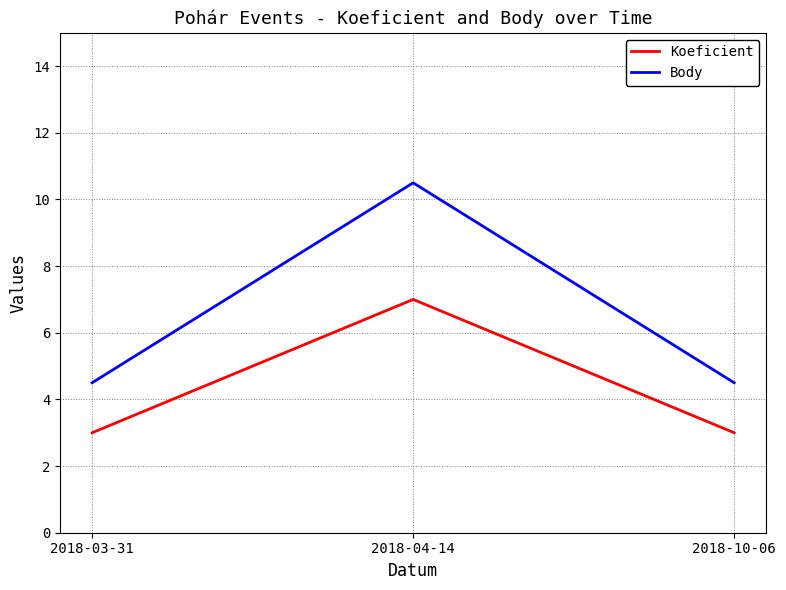

Is the value of Body at 2018-03-31 greater than the value of Koeficient at 2018-04-14?

No